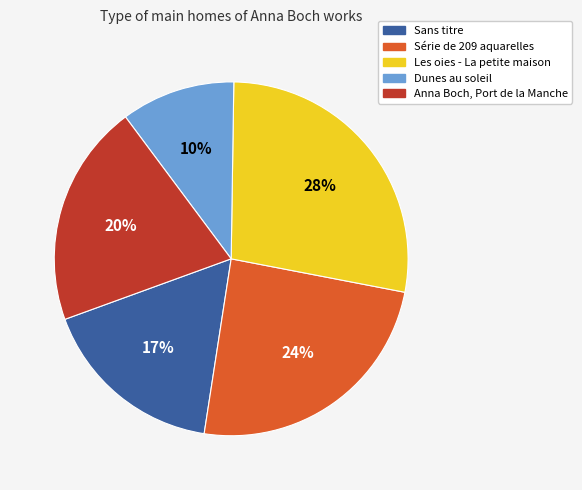

True or false: Anna Boch, Port de la Manche accounts for 30% of the total.

False